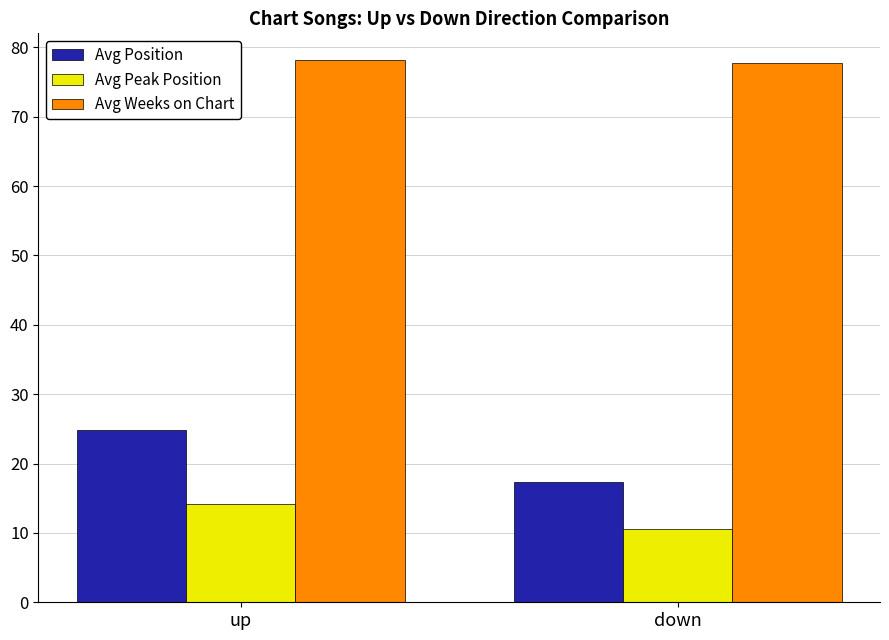

What is the smallest value displayed?

10.5